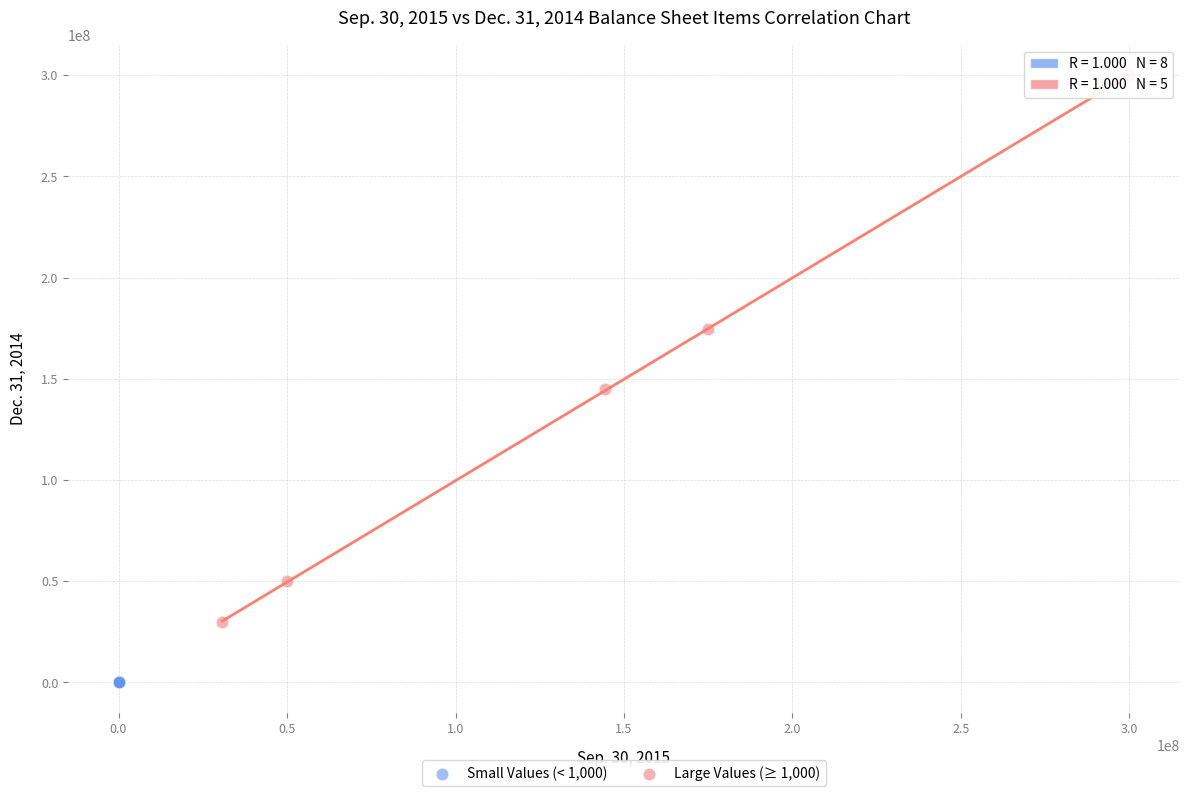

Which series has the largest Y range (max minus min)?

Large Values (≥ 1,000)